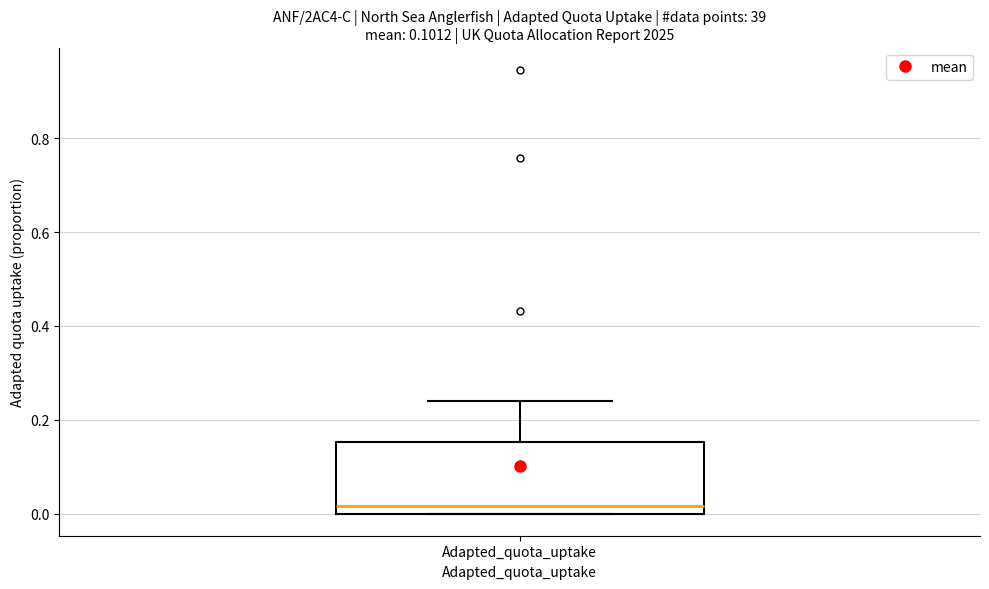

Read this box plot against the y-axis: the position of the median line, the range covered by the box, and the ends of both whiskers. The values are not printed on the chart, so give them approximately, as read against the axis.

median 0.02, box 0.00 to 0.16, whiskers 0.00 to 0.24